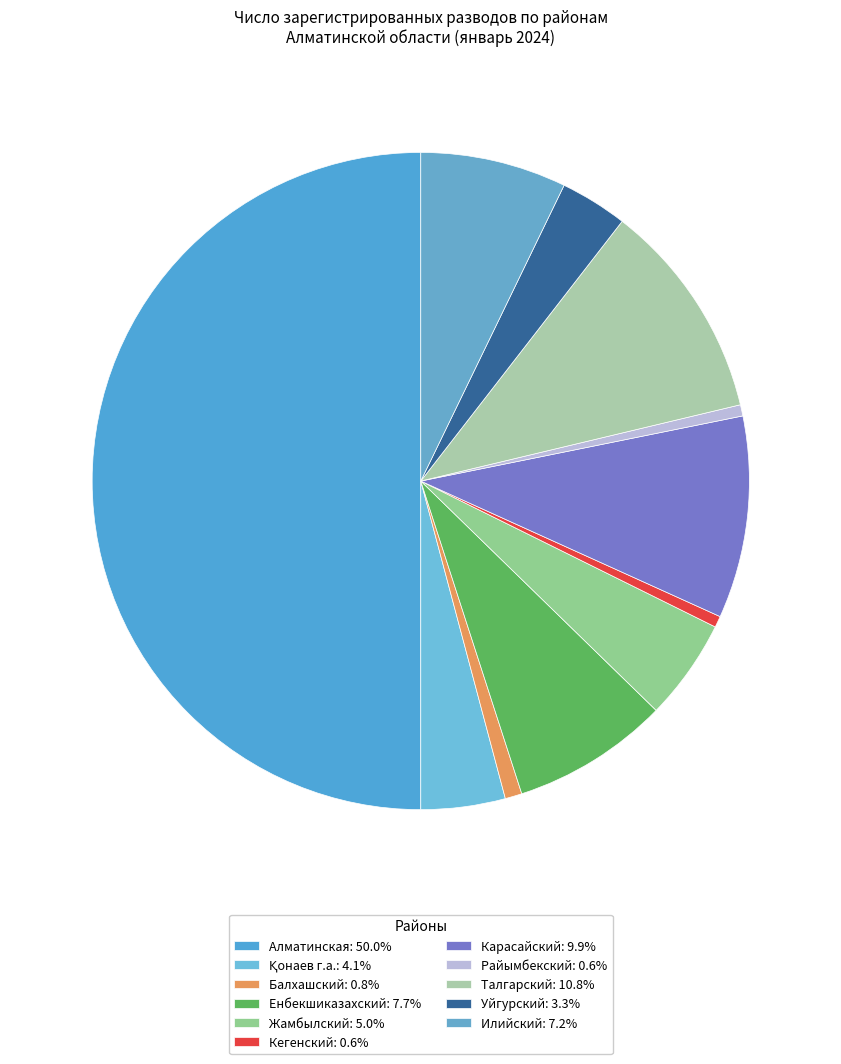

True or false: Қонаев г.а. accounts for 4% of the total.

True